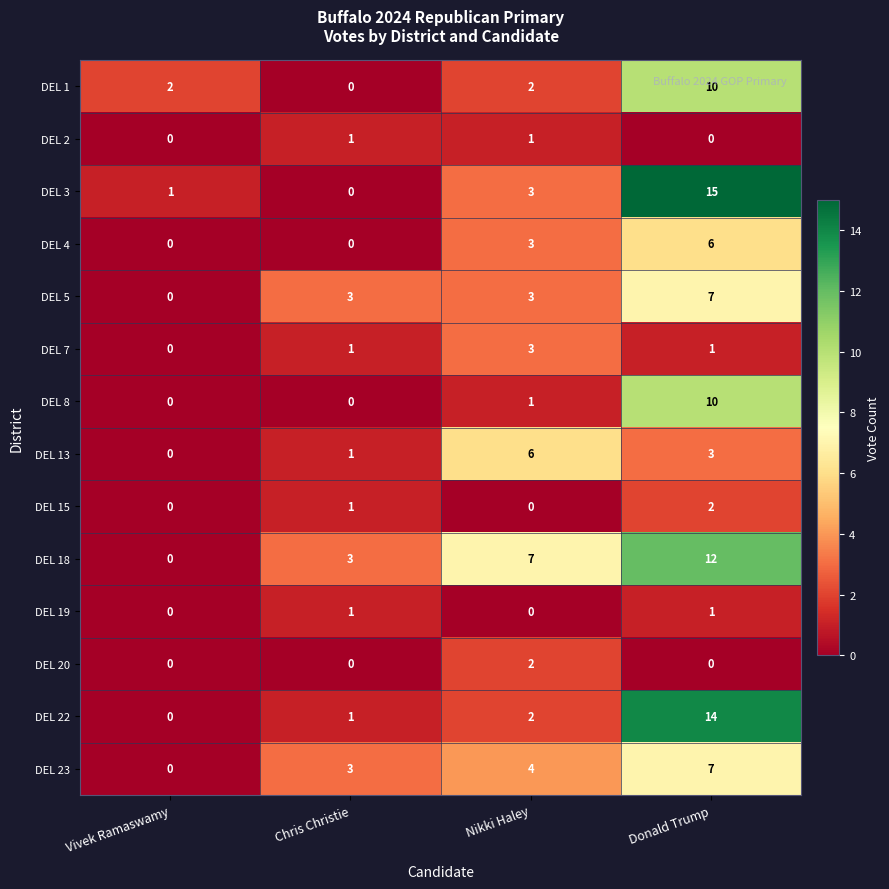

Which series has the largest total across all categories?

DEL 18